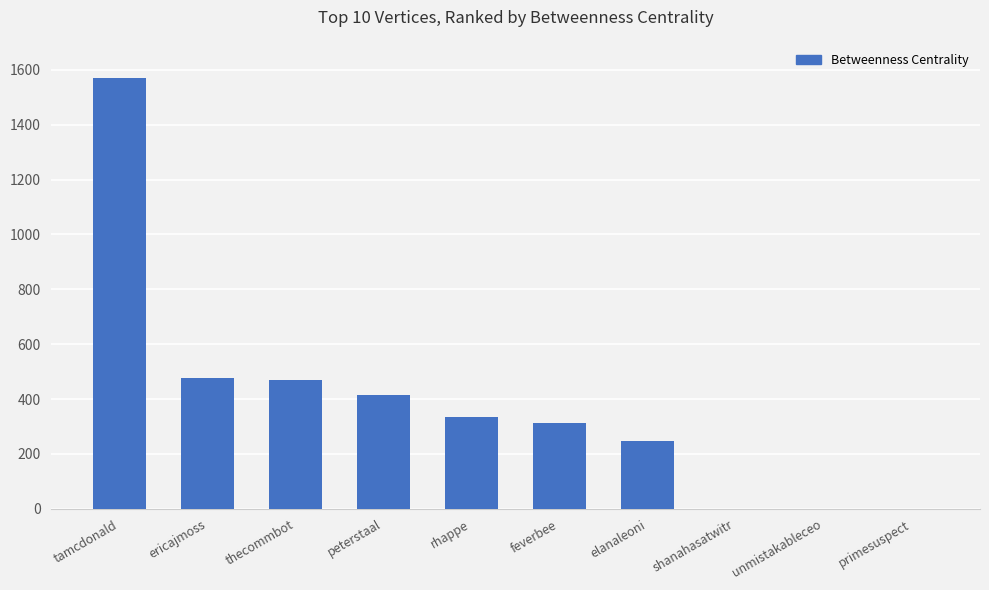

Reading left to right, list all the values displayed in this chart.

tamcdonald=1570	ericajmoss=476	thecommbot=468	peterstaal=414	rhappe=336	feverbee=312	elanaleoni=246	shanahasatwitr=0	unmistakableceo=0	primesuspect=0